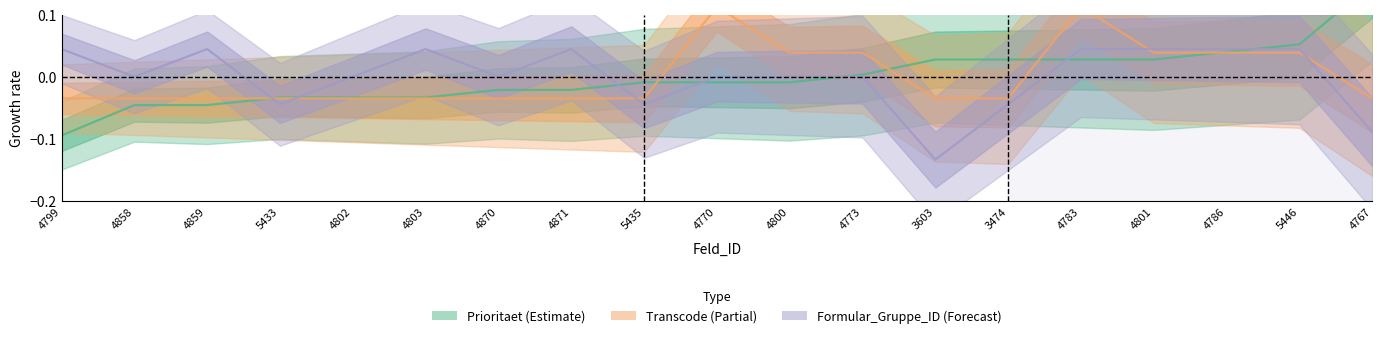

Which category has the lowest value in the Transcode series?

4799